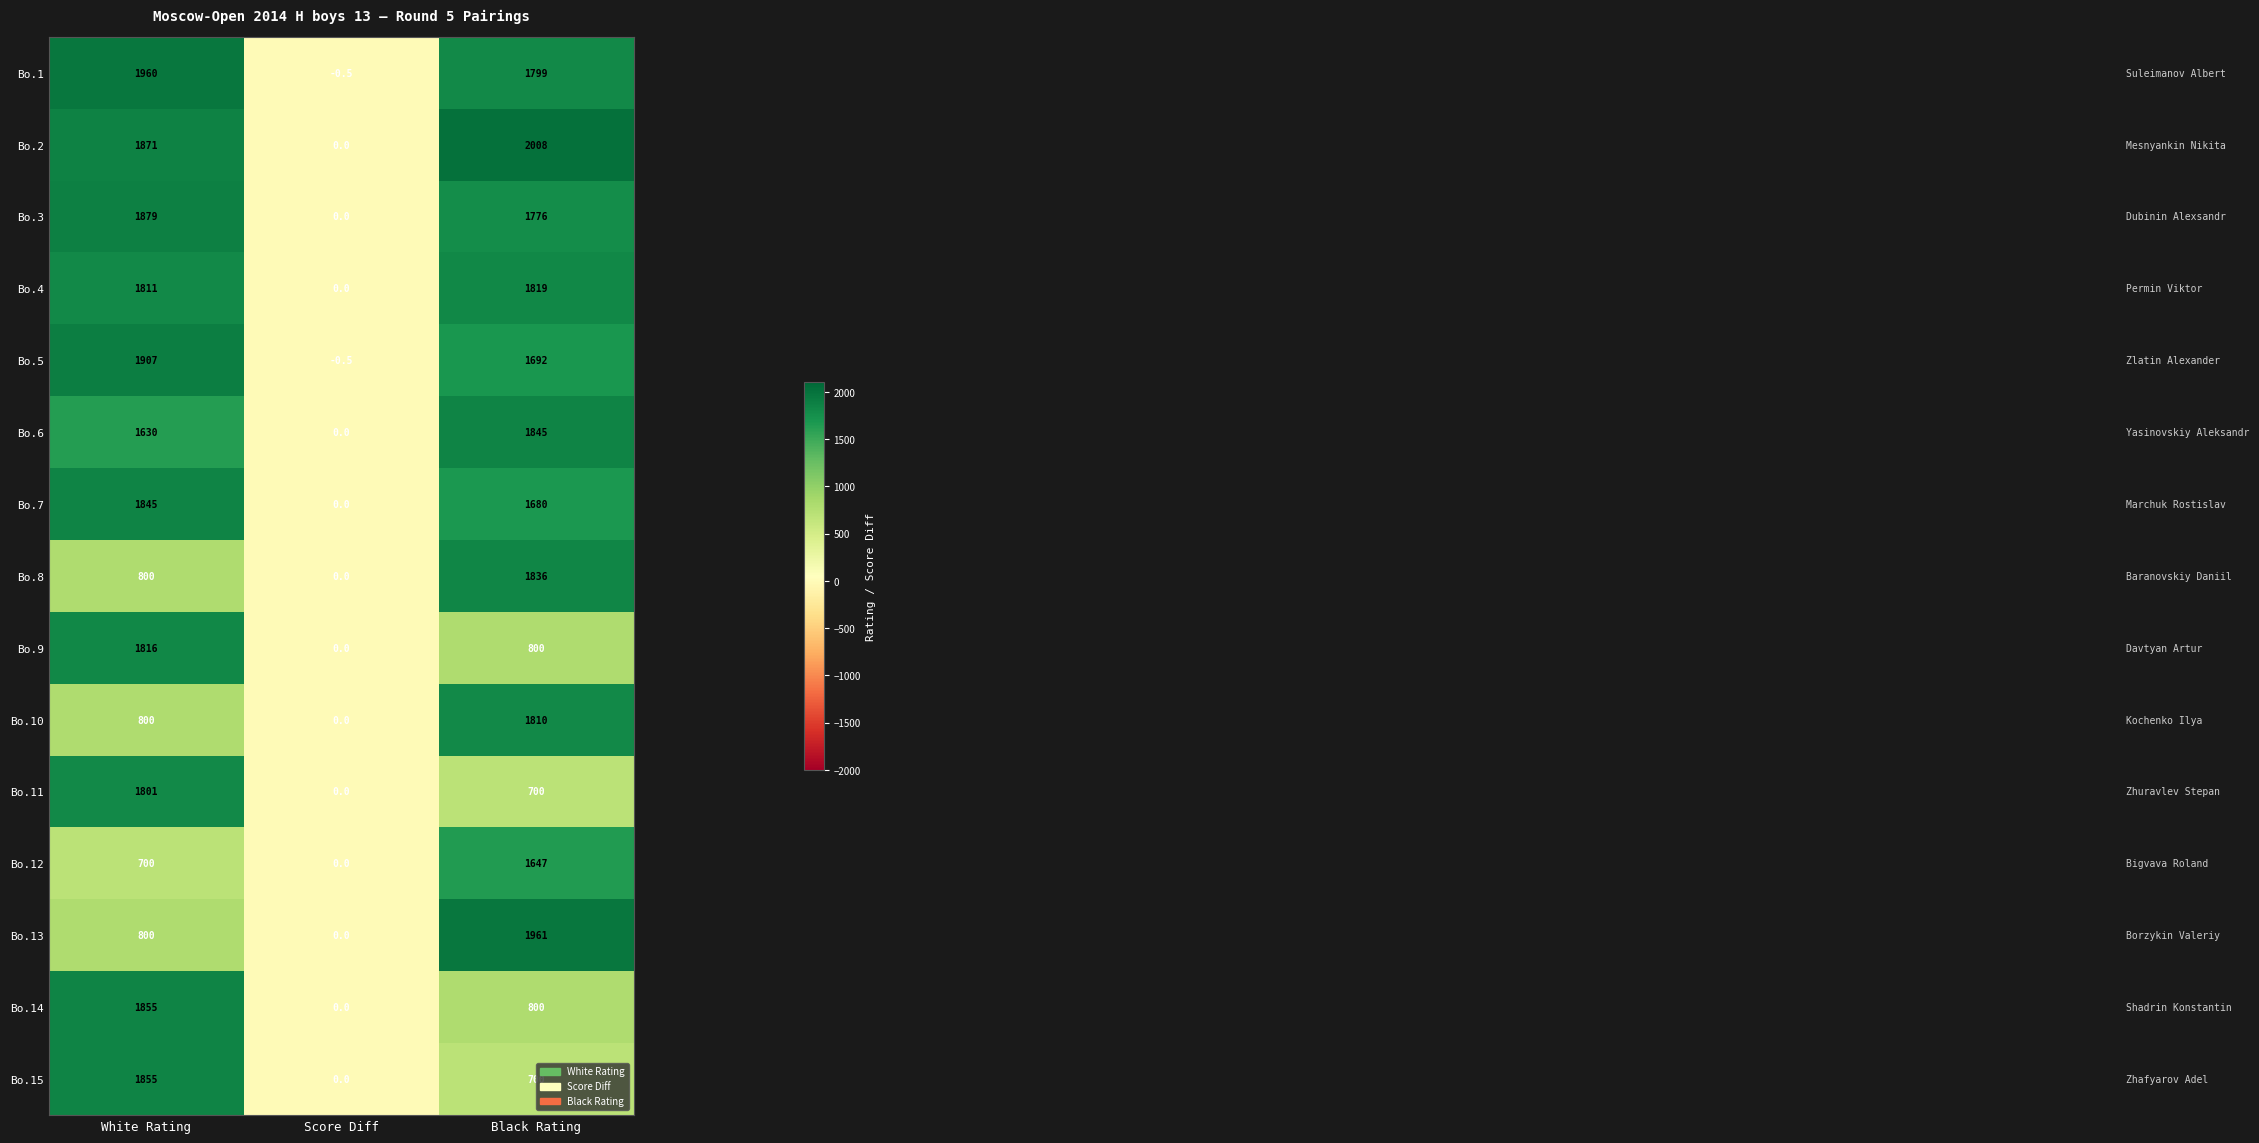

True or false: Bo.6 has a value of 1010.7 at Score Diff.

False